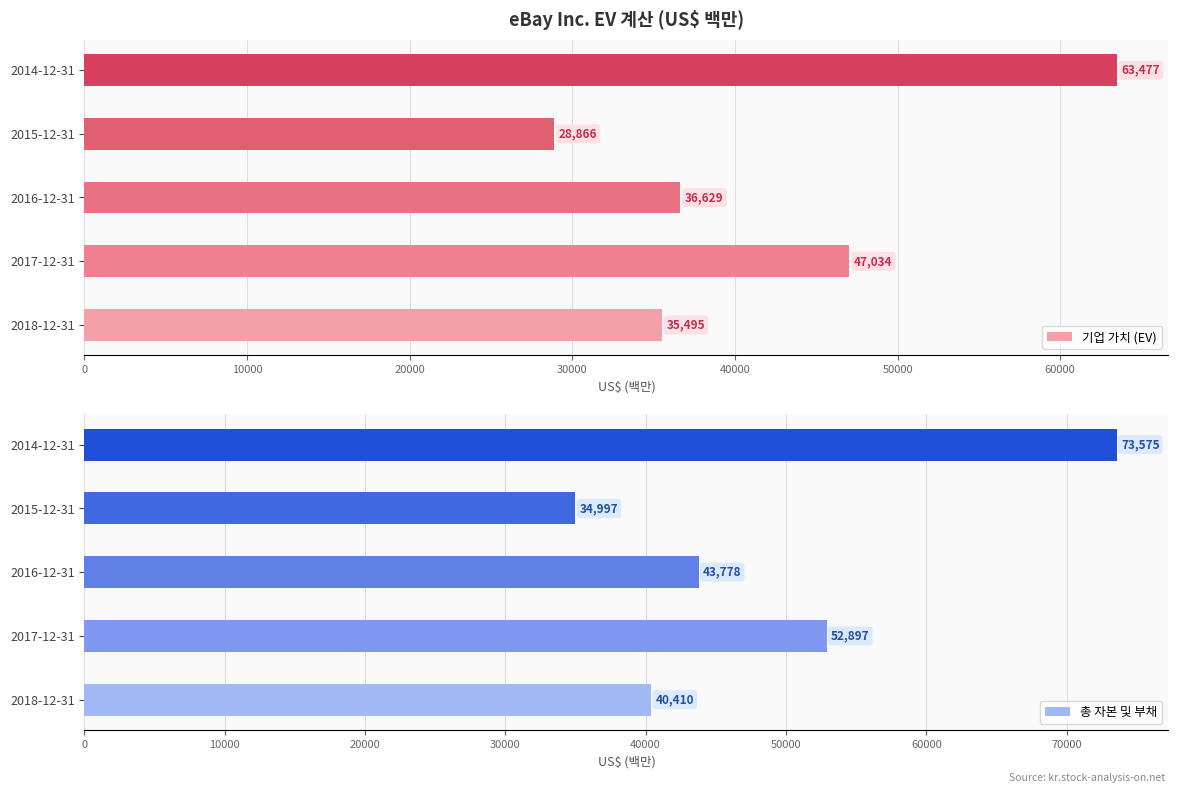

The 총 자본 및 부채 series shows 64135 at 2018-12-31. True or false?

False